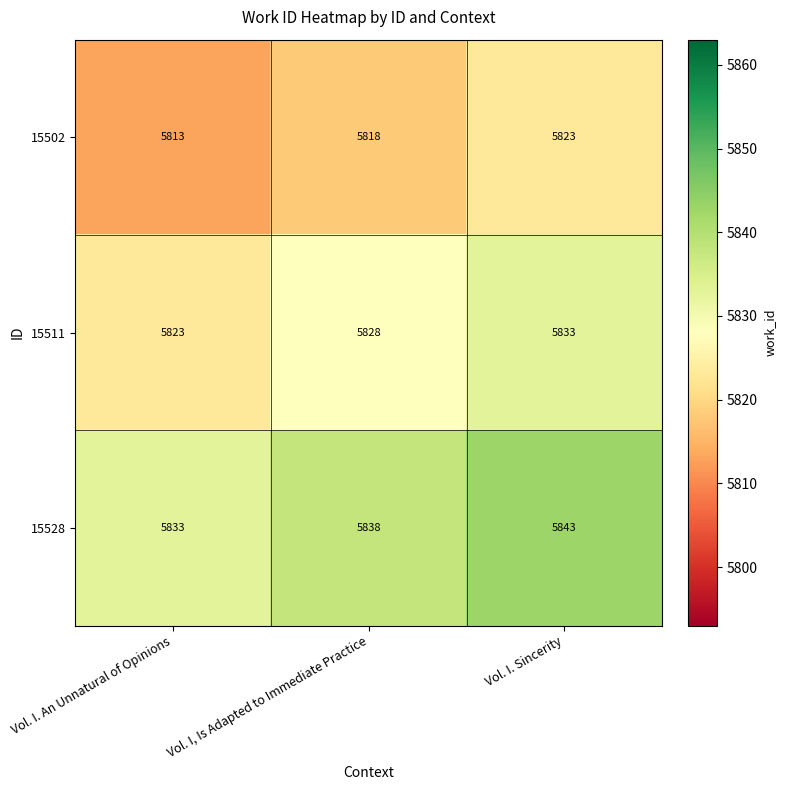

At how many categories does at least one series exceed 5824?

3